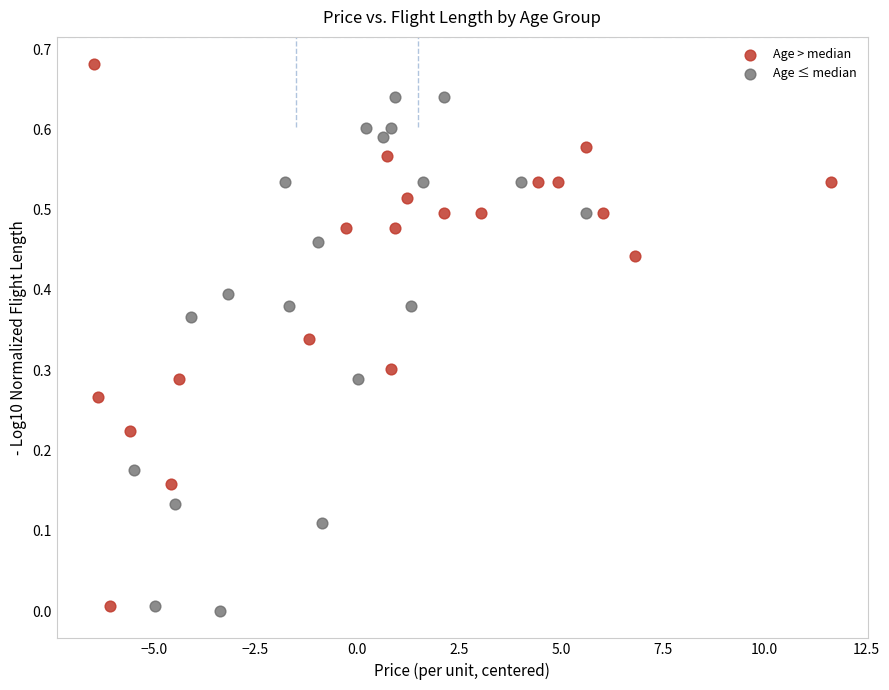

Which series contains the highest Y value?

Age > median